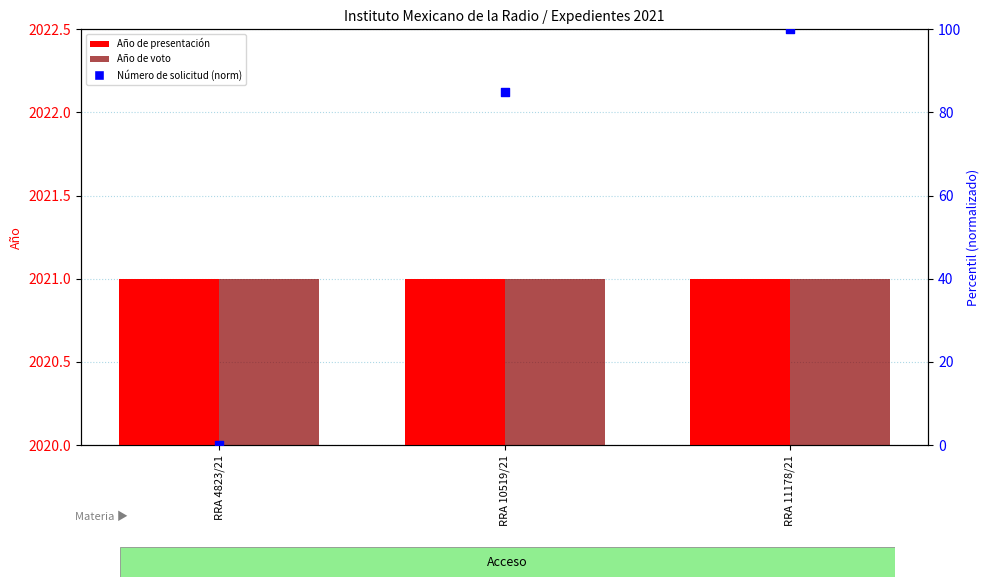

Which series contains the highest Y value?

Año de presentación